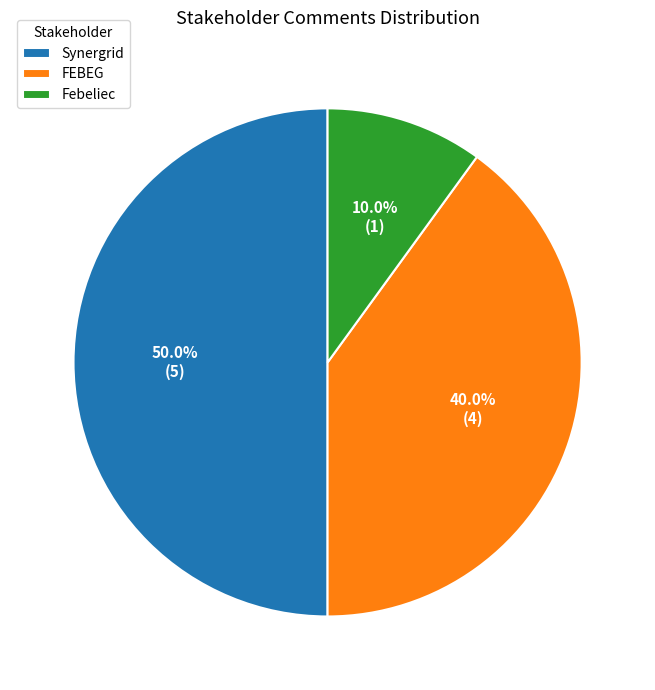

How many slices are in this pie chart?

3